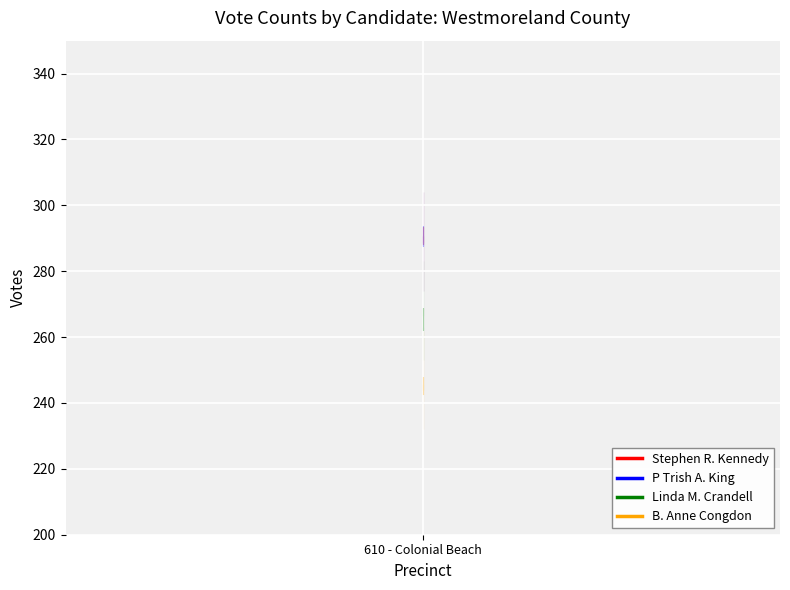

What is the label of the 5th point from the right?

610 - Colonial Beach